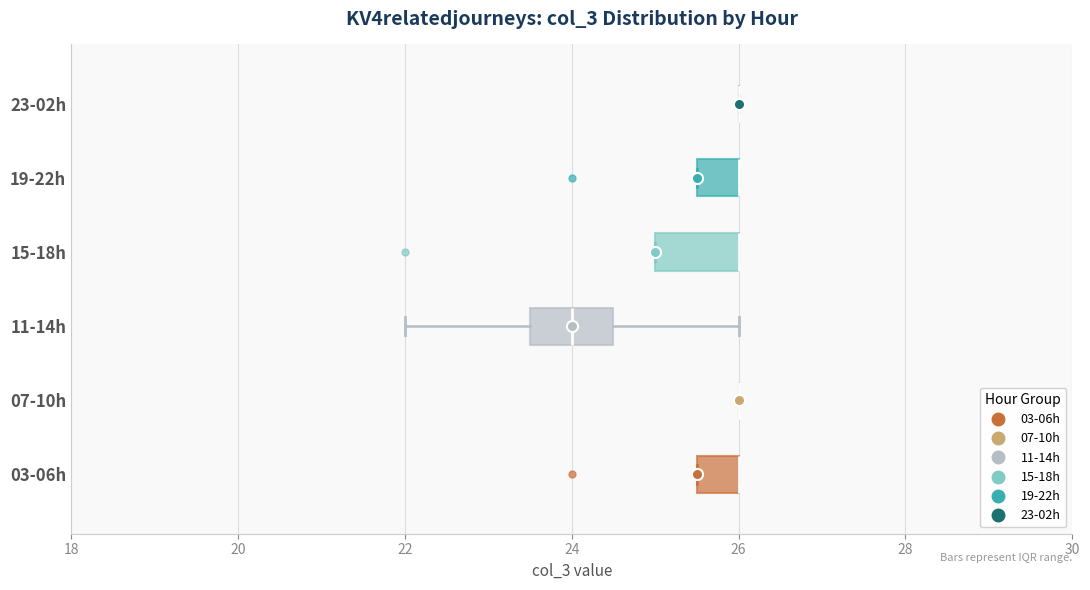

Where is the right edge of the box for 03-06h on the x-axis? The values are not printed on the chart, so give them approximately, as read against the axis.

26.0